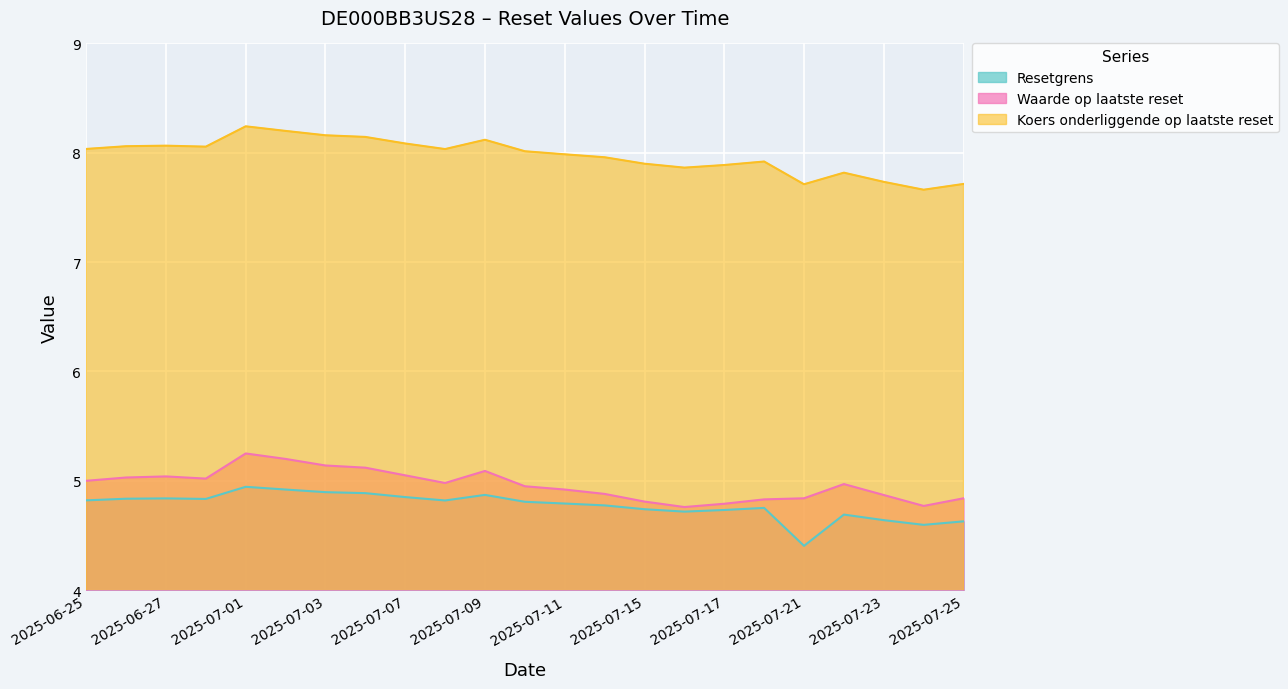

How many interior local peaks does the Resetgrens series have?

5